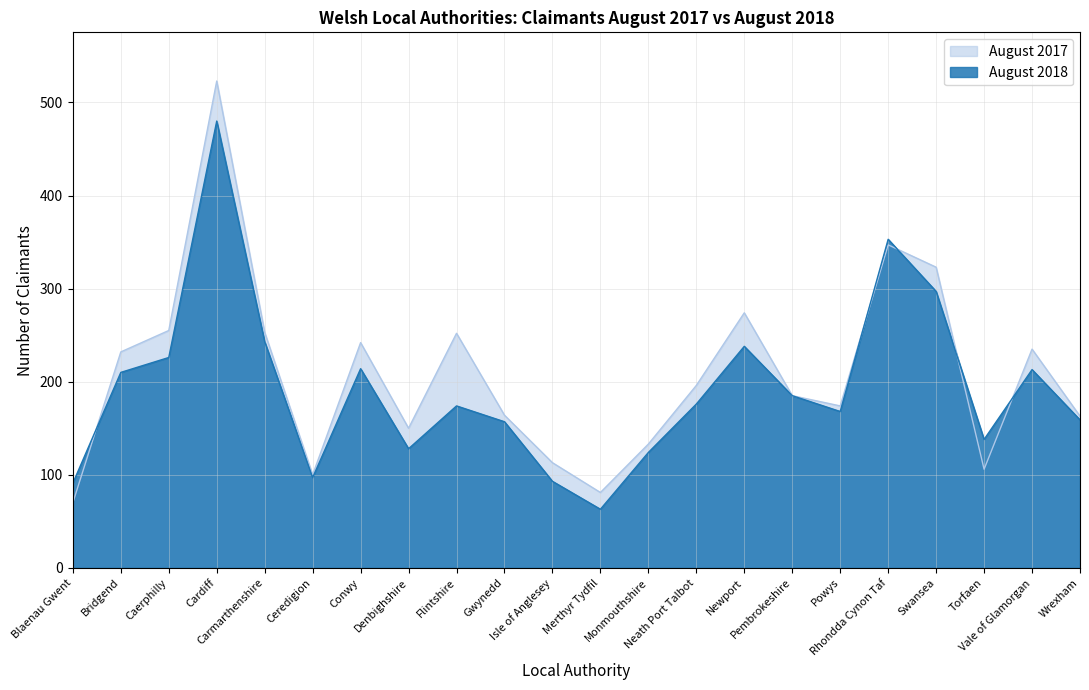

What is the label of the 21st point from the left?

Vale of Glamorgan